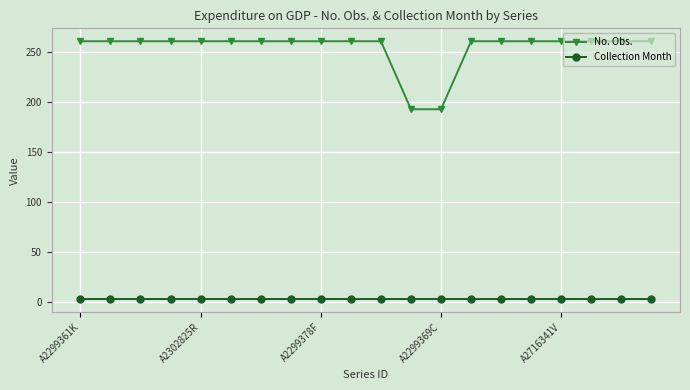

What is the average value of the Collection Month series?

3